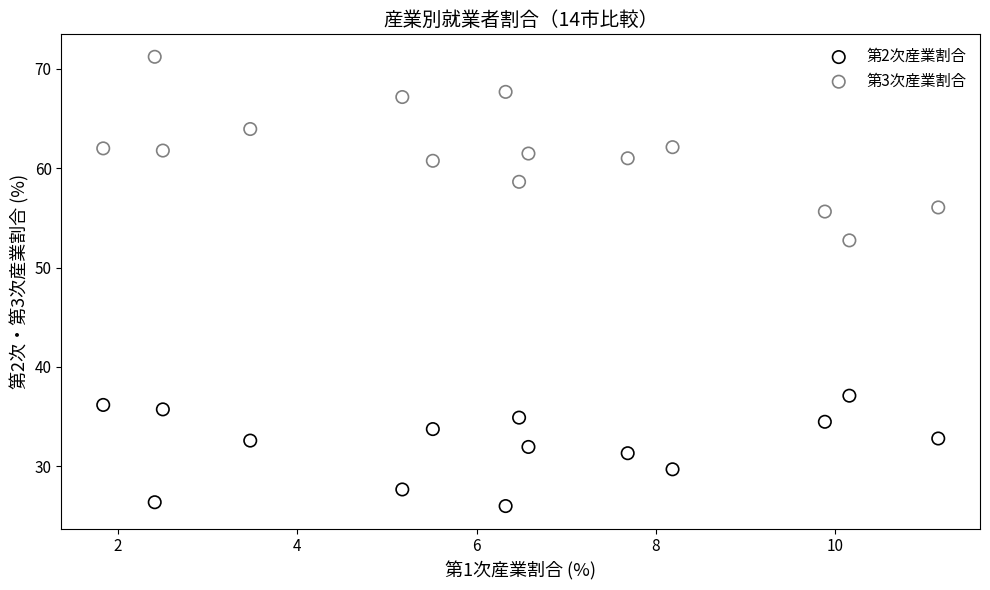

Which series has the widest spread of Y values?

第3次産業割合